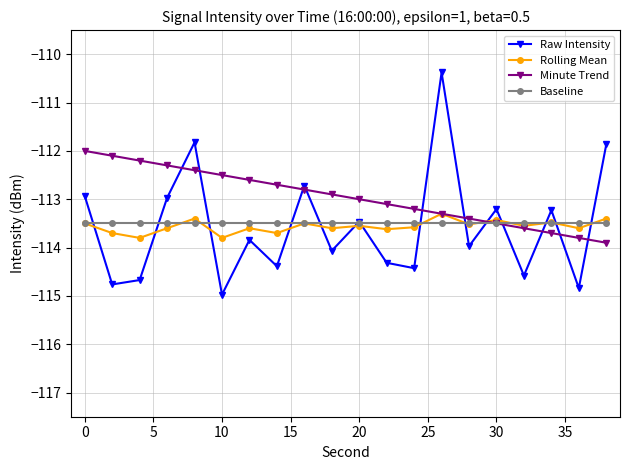

True or false: Raw Intensity and Rolling Mean cross at least once.

True